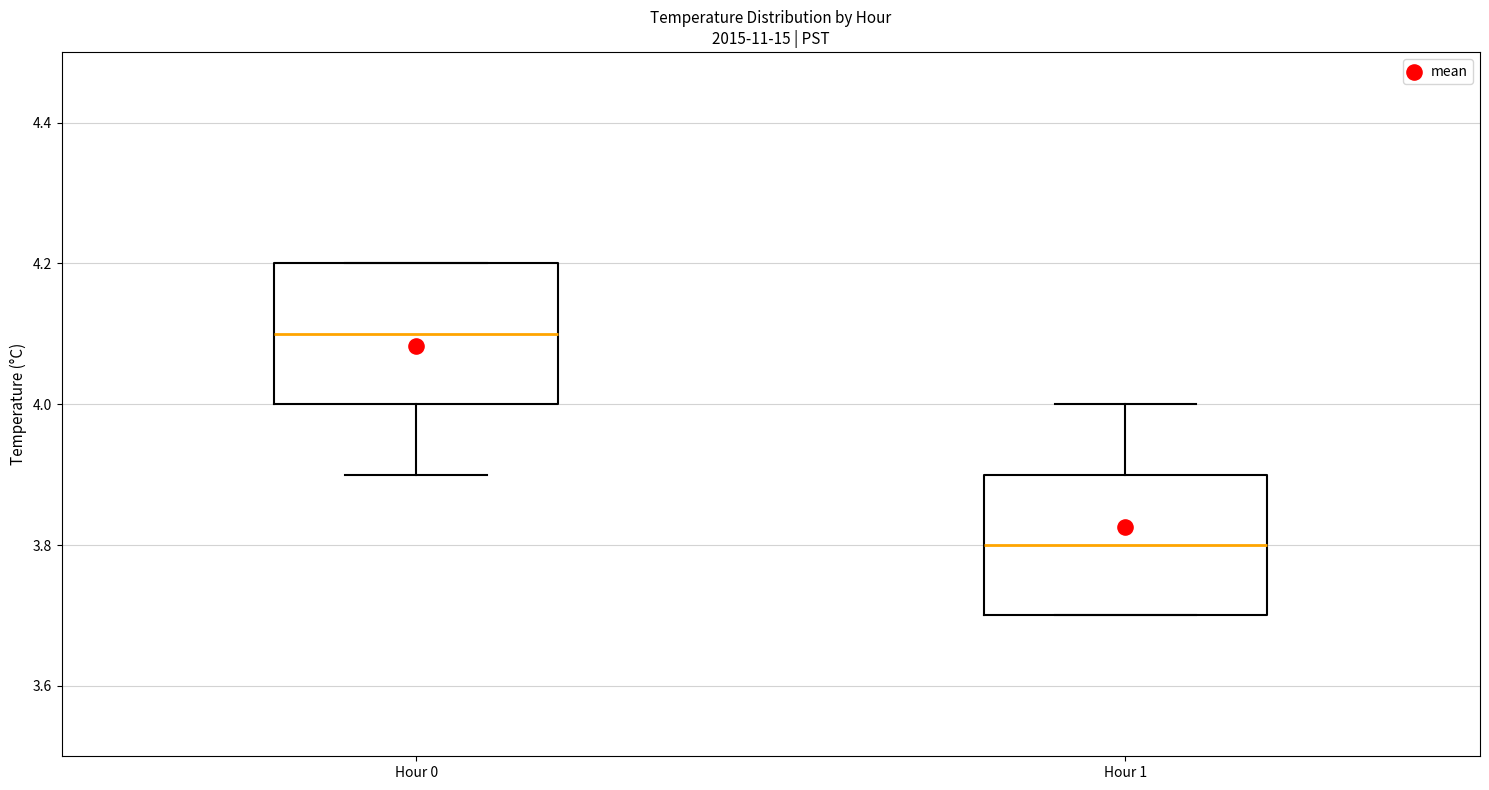

Reading left to right, read every box against the y-axis: the position of its median line, the range the box covers, and the ends of its whiskers. The values are not printed on the chart, so give them approximately, as read against the axis.

Hour 0: median 4.1, box 4.0 to 4.2, whiskers 3.9 to 4.2
Hour 1: median 3.8, box 3.7 to 3.9, whiskers 3.7 to 4.0